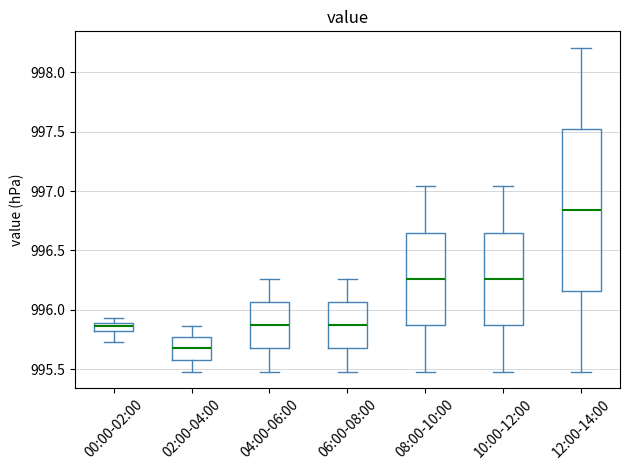

Which box has the lowest median line?

02:00-04:00